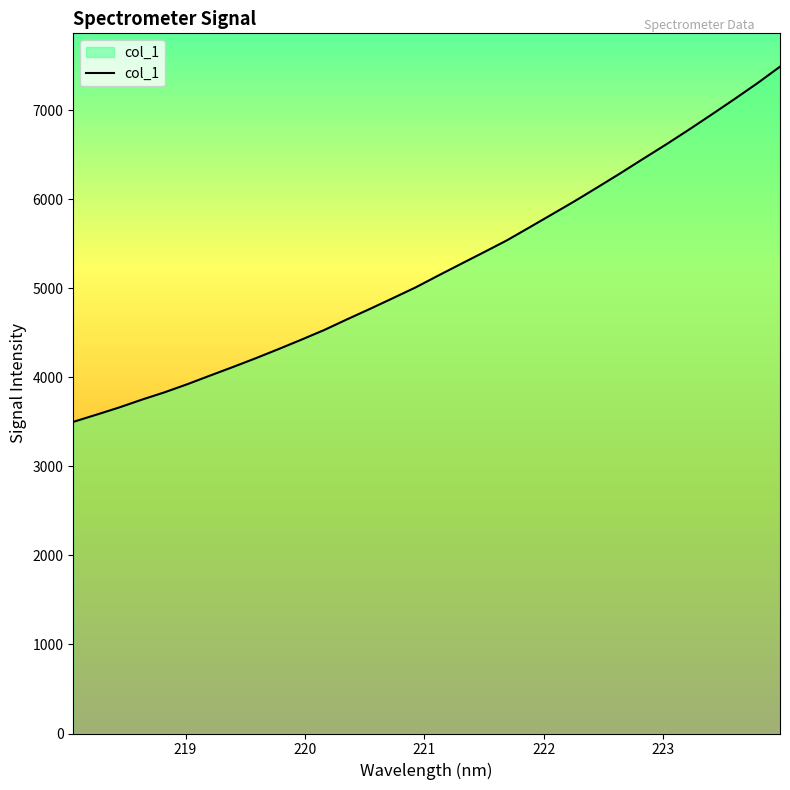

What is the greatest value displayed?

7489.5